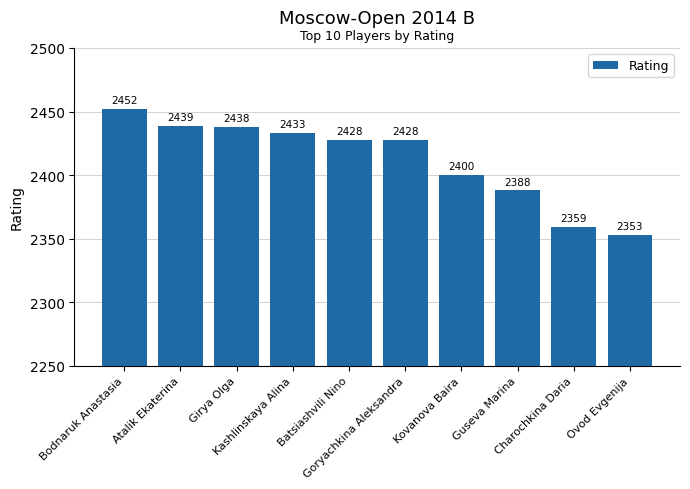

What is the label of the 7th bar from the right?

Kashlinskaya Alina